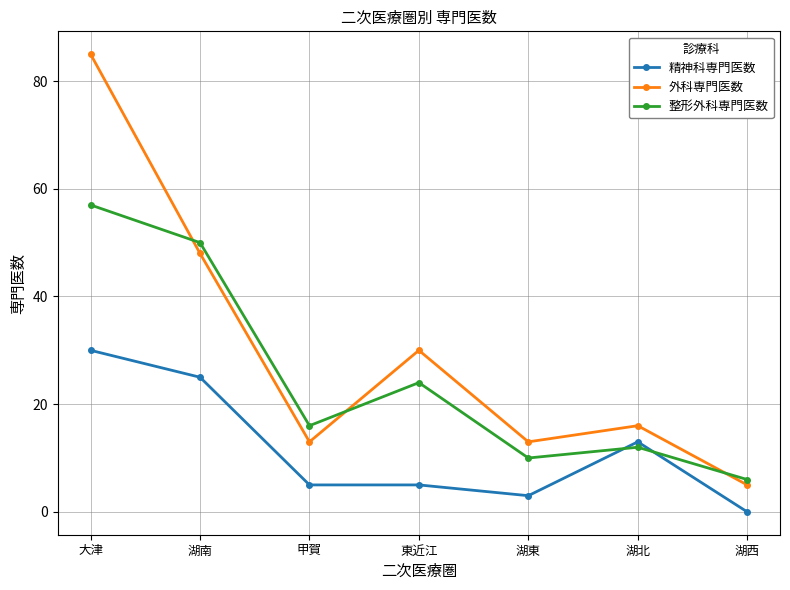

True or false: 精神科専門医数 and 外科専門医数 cross at least once.

False